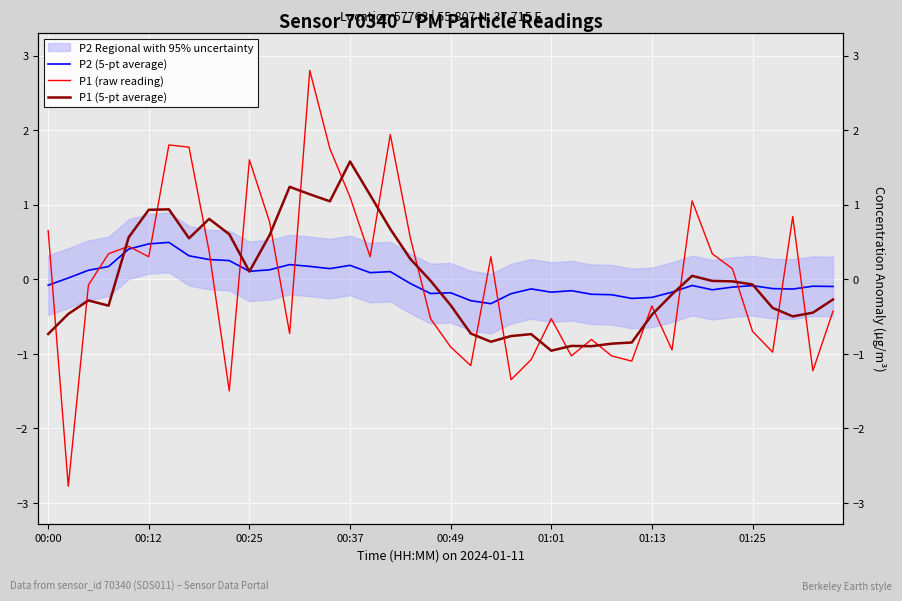

How many lines are shown in the chart?

3